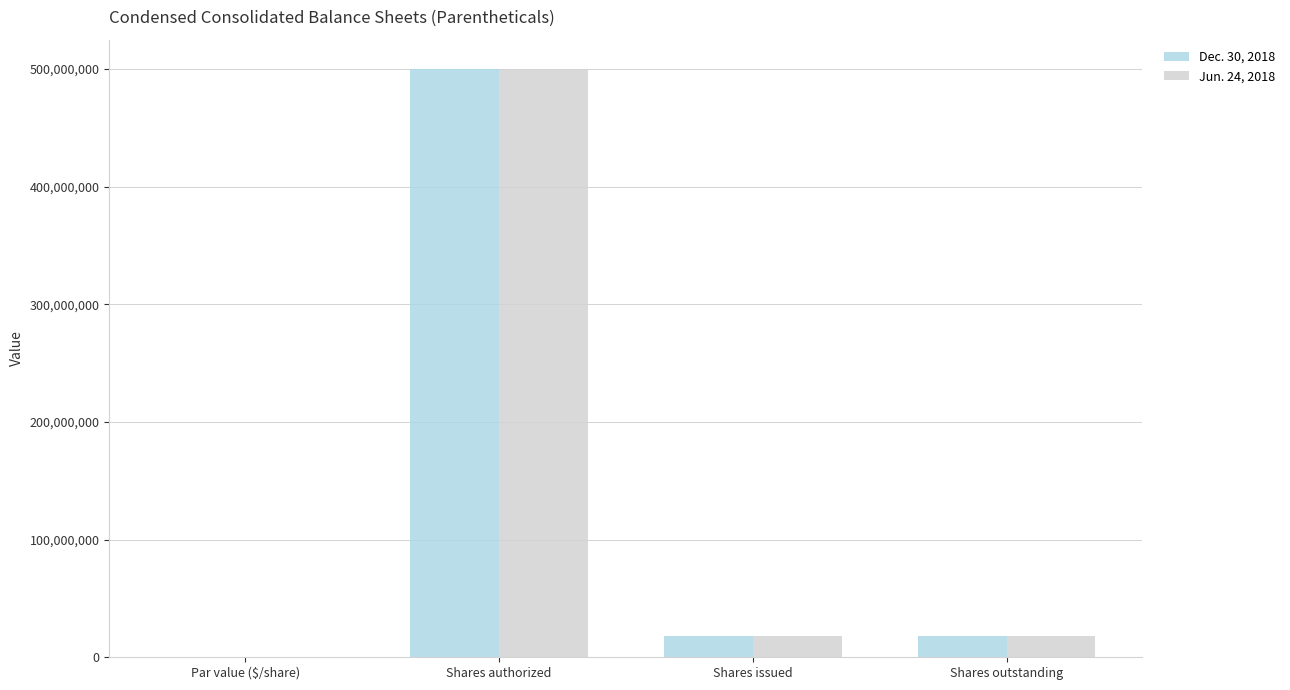

What is the maximum value for Dec. 30, 2018?

500000000.0